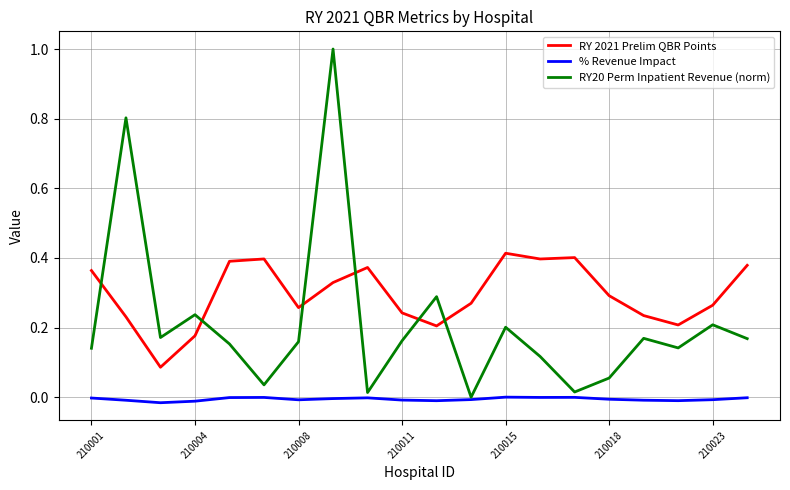

Which series has the widest spread of values?

RY20 Perm Inpatient Revenue (norm)